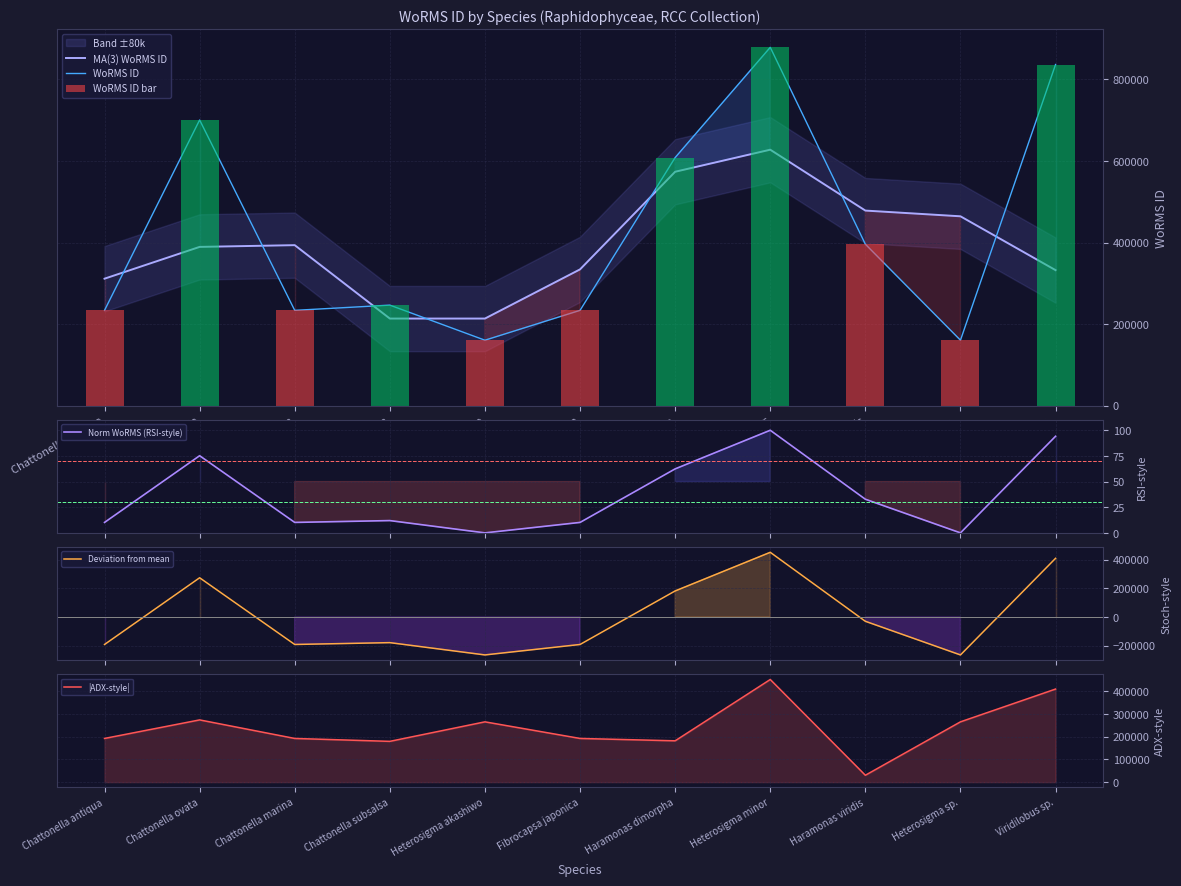

How many data points does each series have?

11